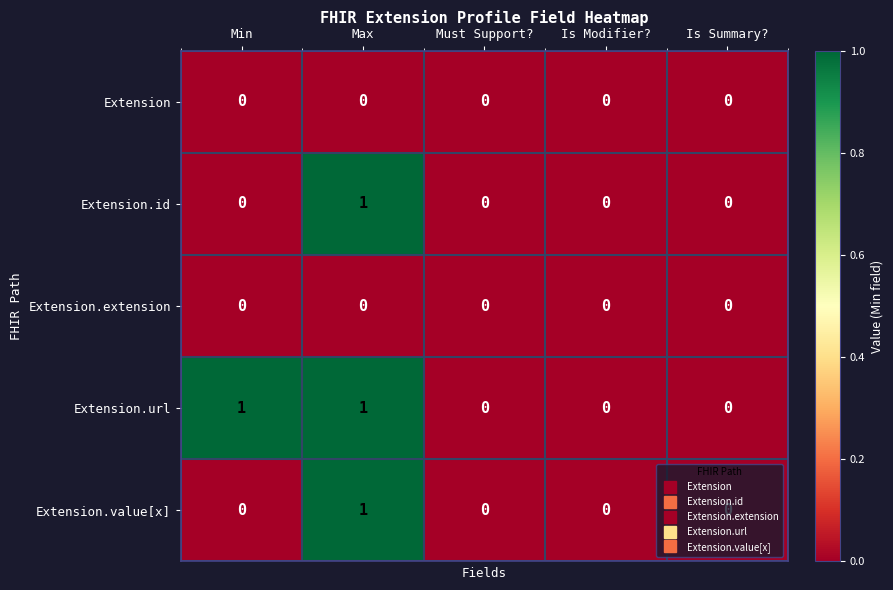

The Extension.id series shows 2 at Max. True or false?

False